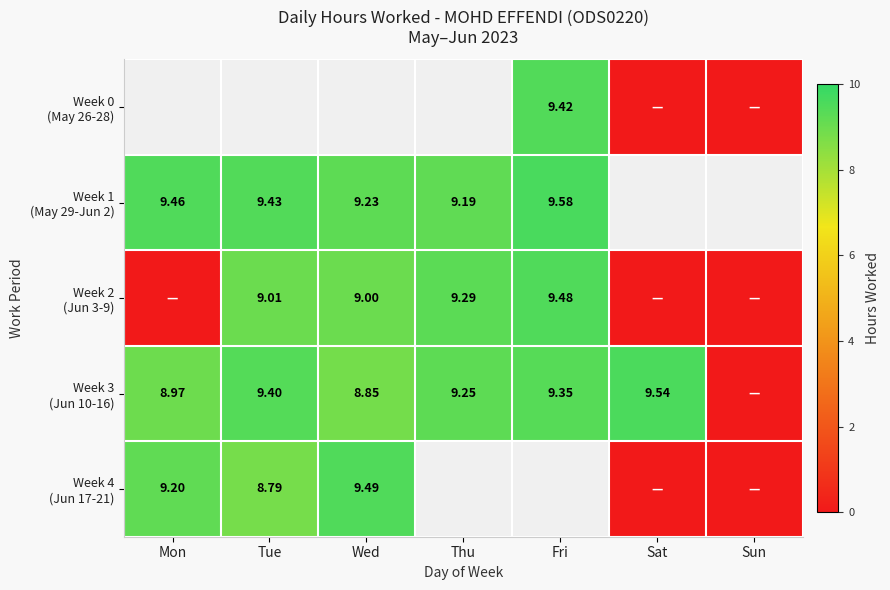

How many values in the Week 2 (Jun 3-9) series are below 9?

3